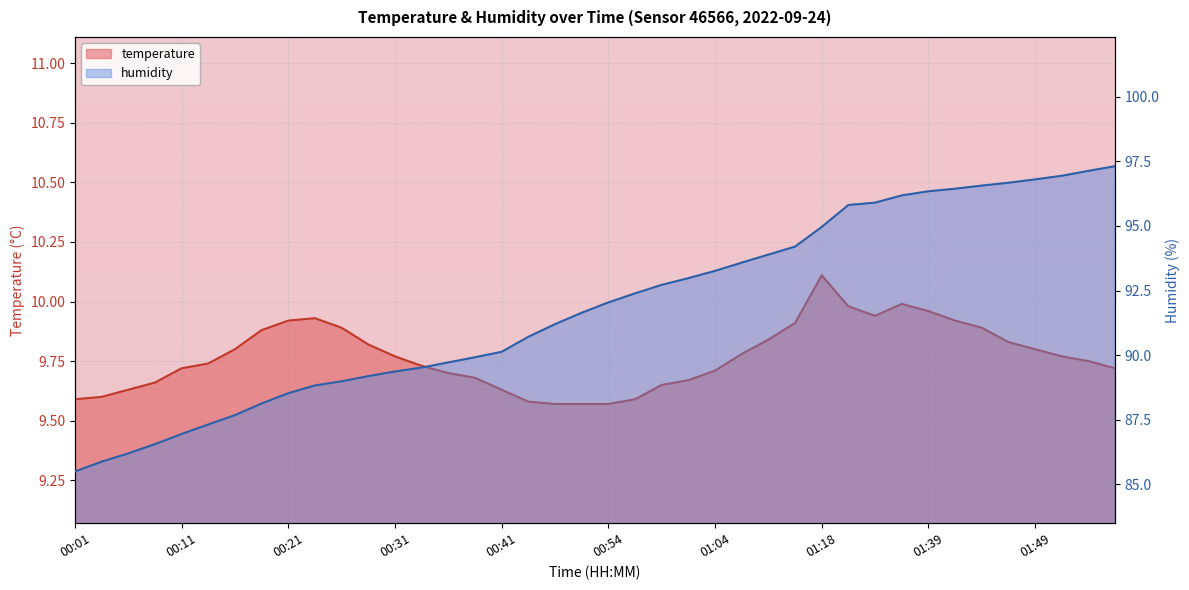

How many series are shown in this chart?

2